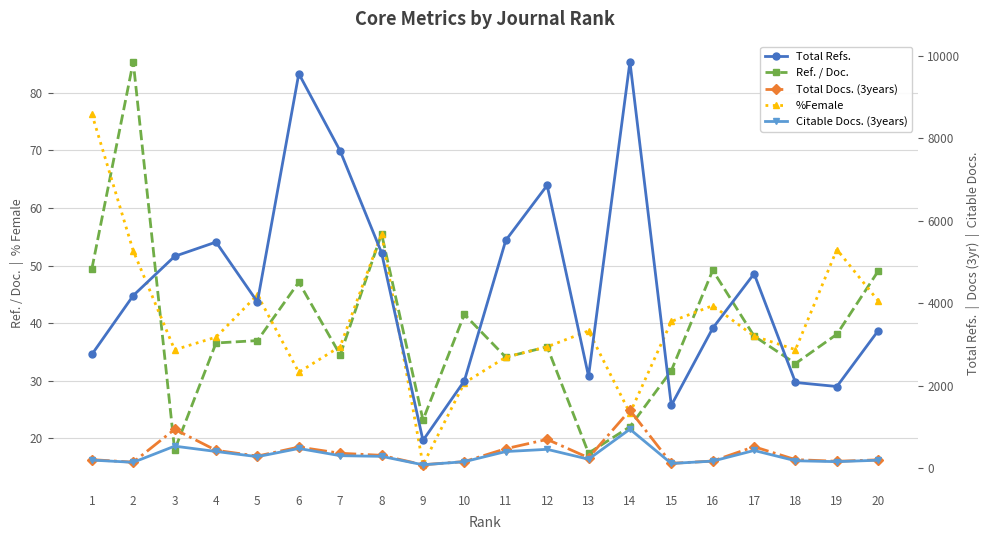

How many interior local valleys does the Citable Docs. (3years) series have?

6